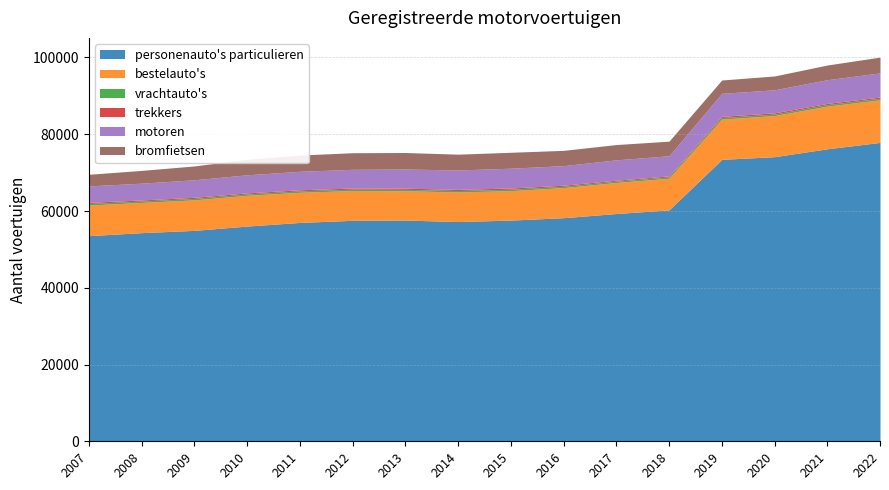

Which series has the largest total across all categories?

personenauto's particulieren